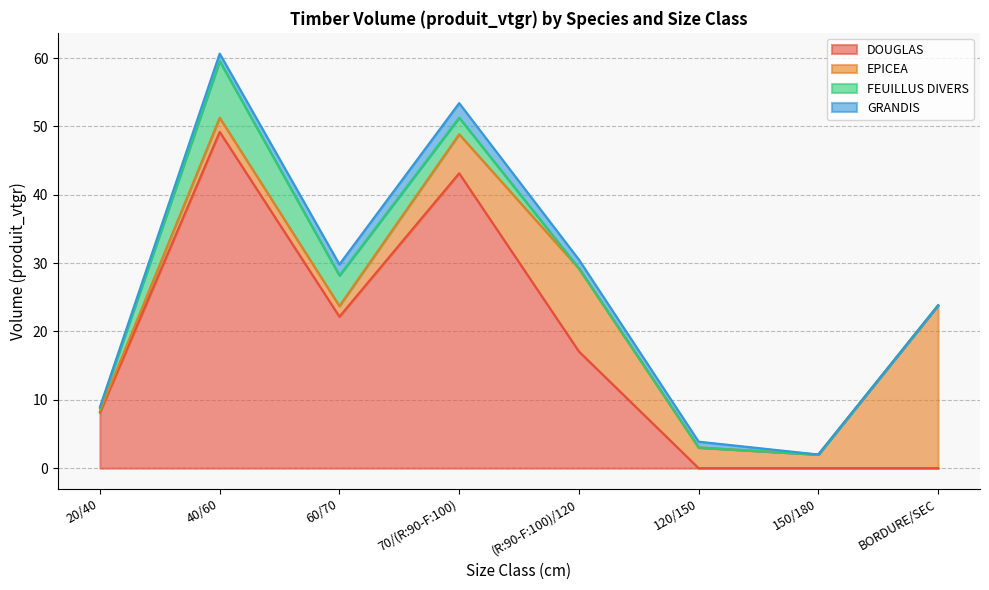

At how many categories does at least one series exceed 27?

2